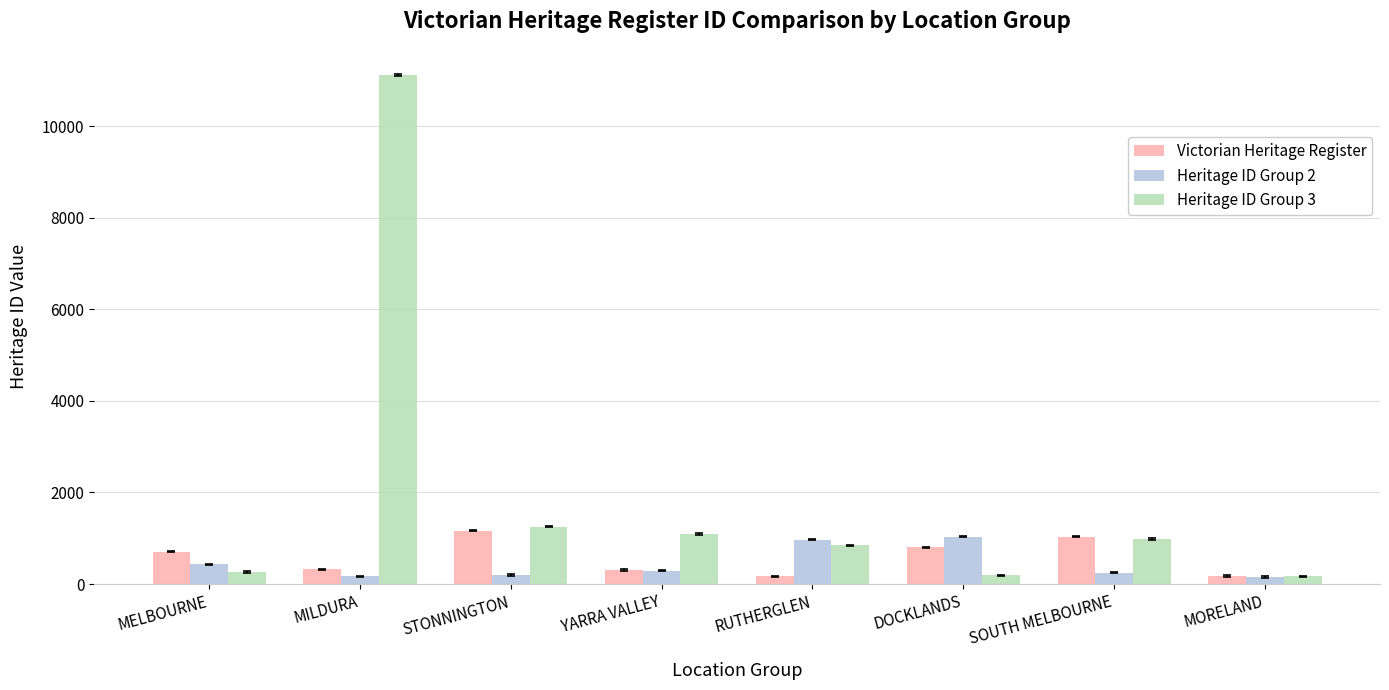

What position from the right is DOCKLANDS?

3